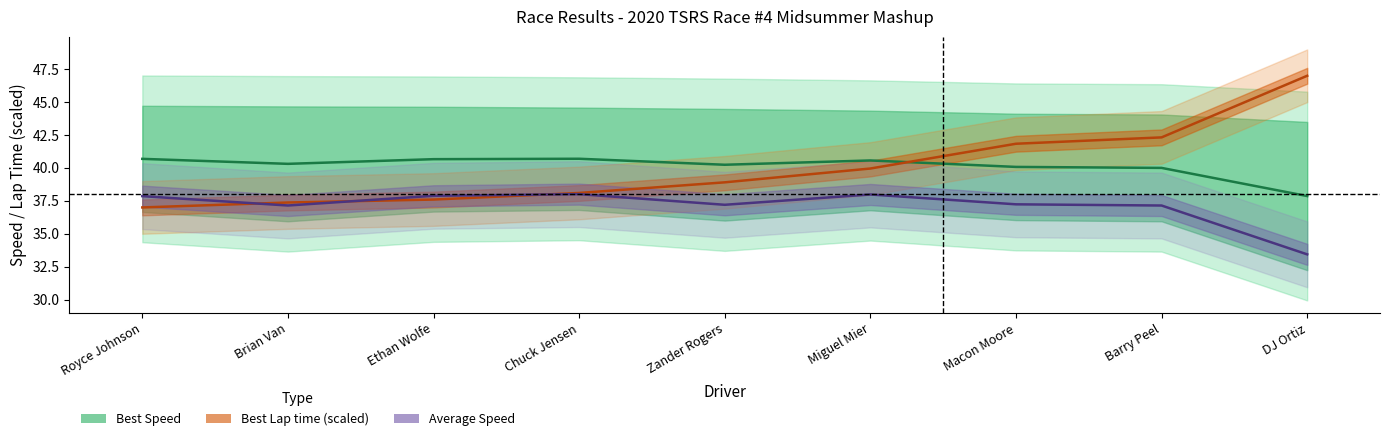

True or false: Best Speed has more than 0 interior local peaks.

True